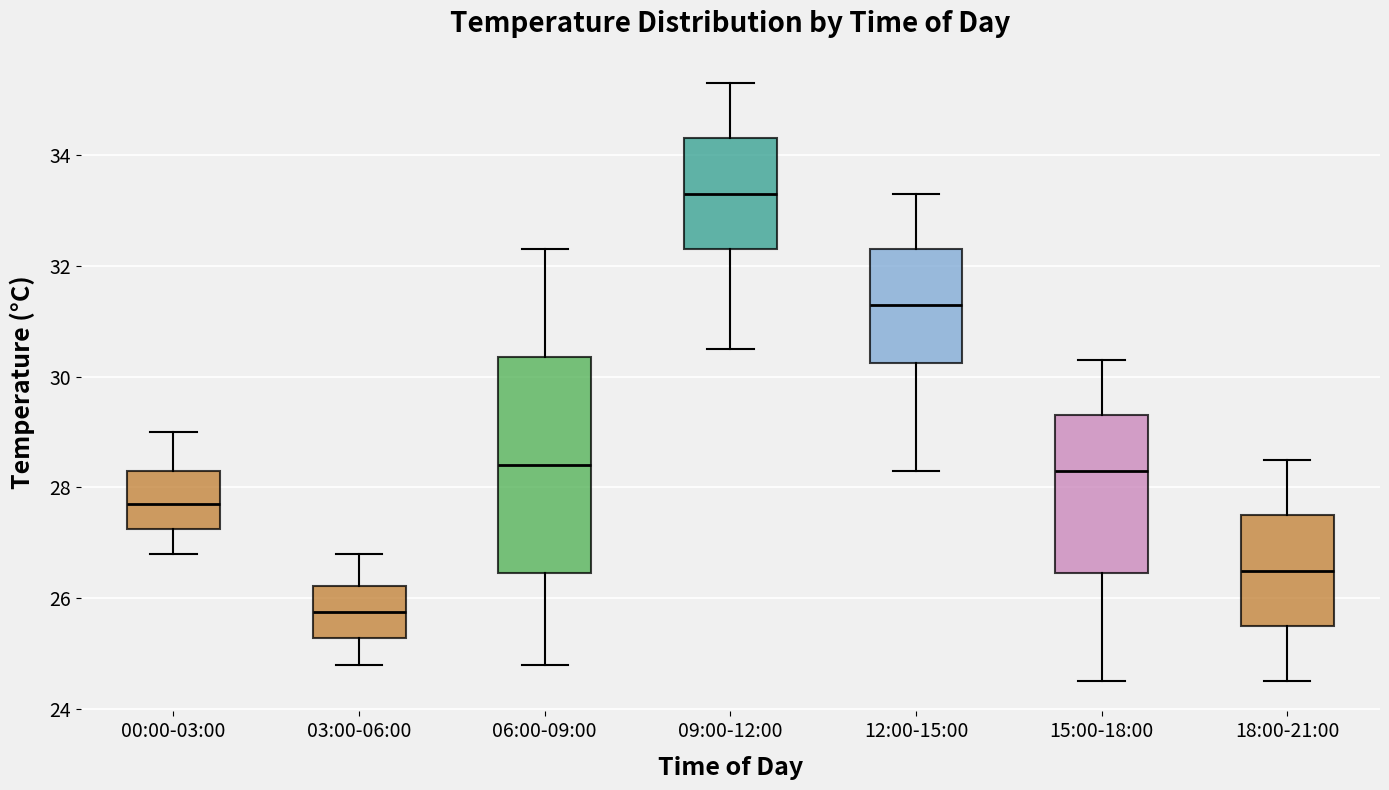

Where is the lower edge of the box for 09:00-12:00 on the y-axis? The values are not printed on the chart, so give them approximately, as read against the axis.

32.4